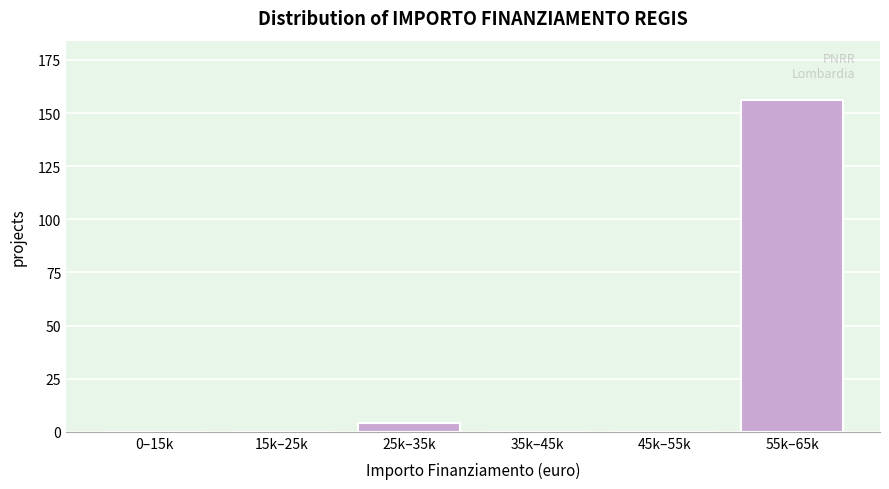

Reading left to right, what are all the values shown in this chart?

0–15k=0	15k–25k=0	25k–35k=4	35k–45k=0	45k–55k=0	55k–65k=156